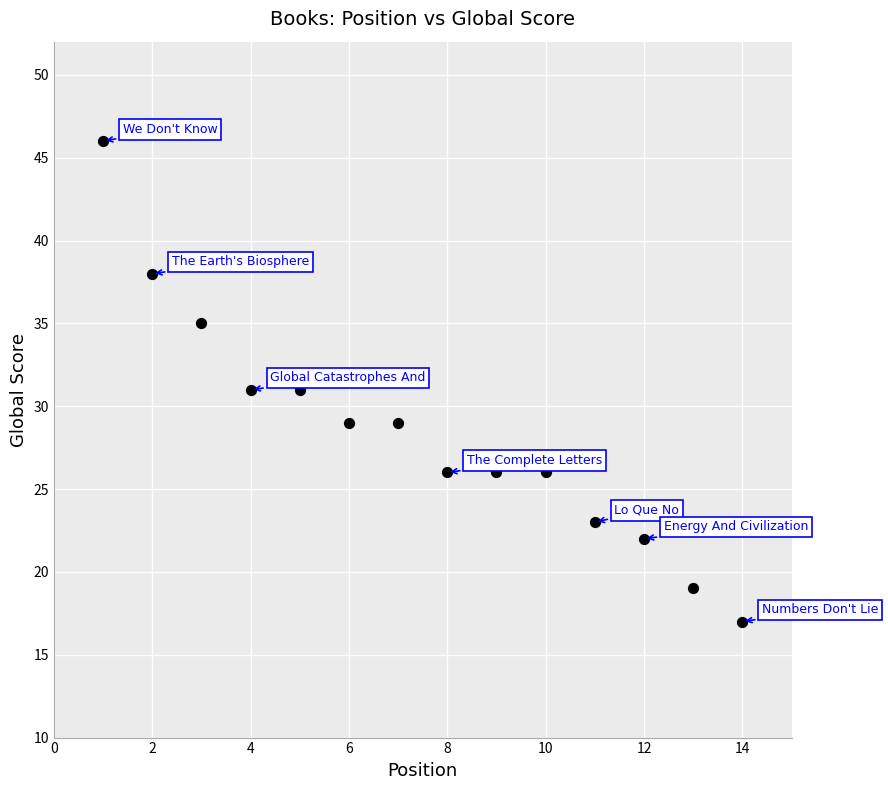

What is the range of X values (max minus min)?

13